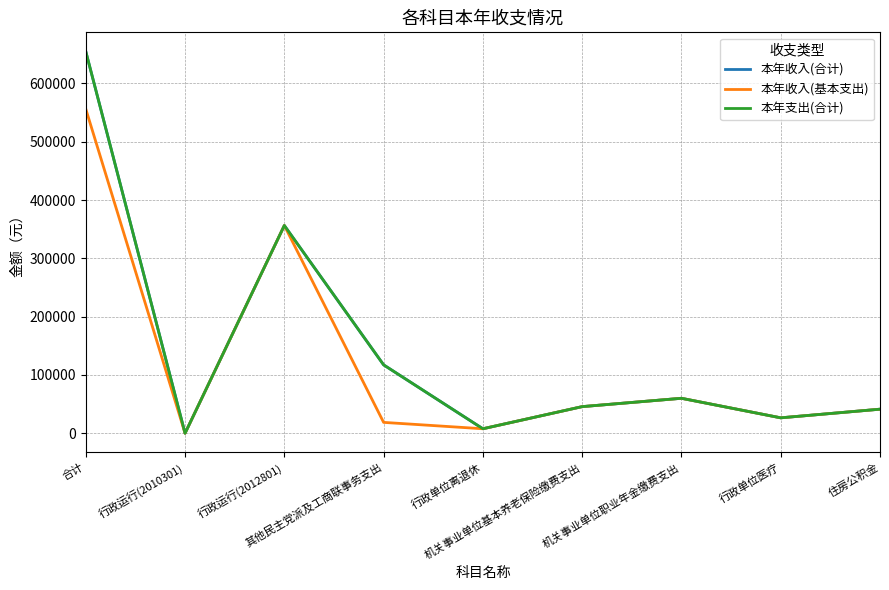

True or false: 本年收入(基本支出) and 本年收入(合计) intersect in this chart.

False